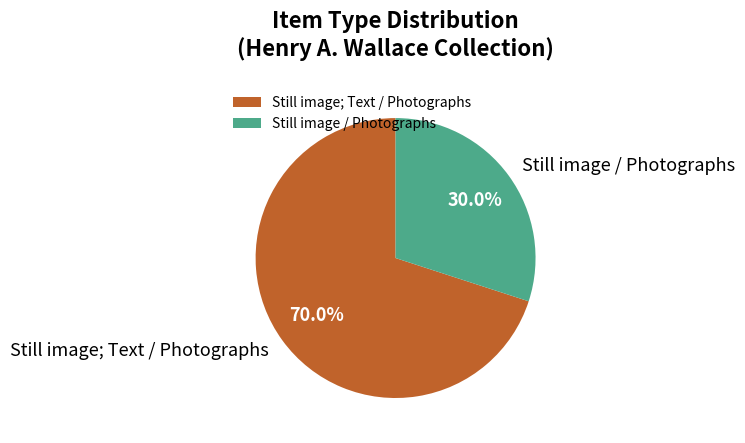

Count the number of slices in the pie.

2